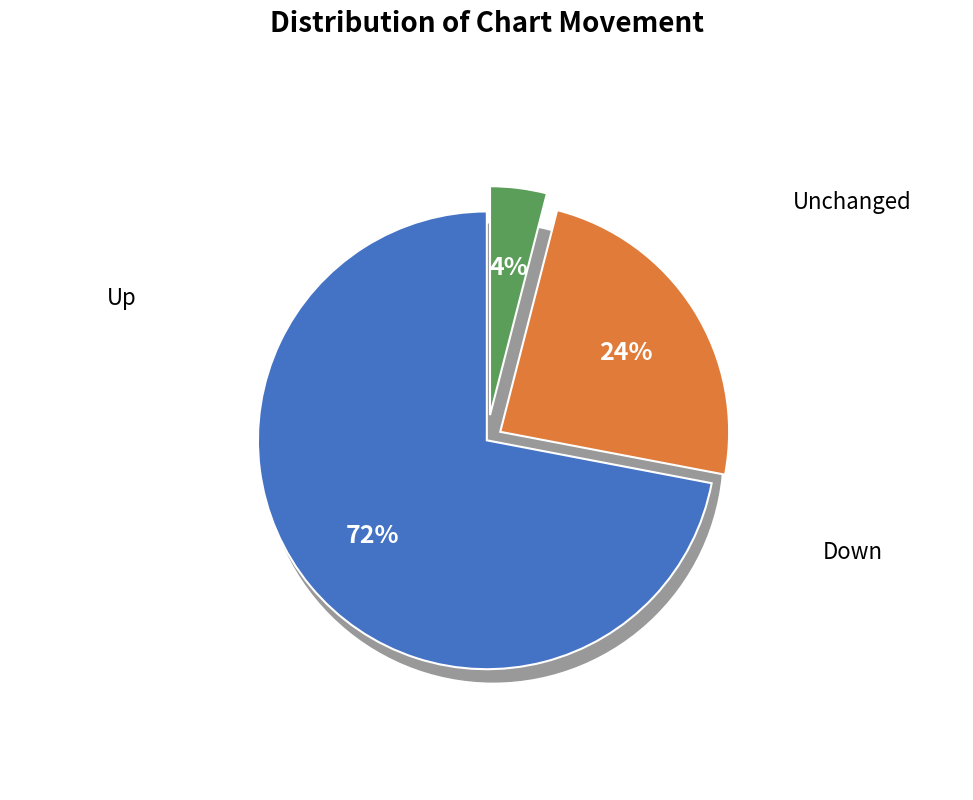

True or false: - accounts for 4% of the total.

True